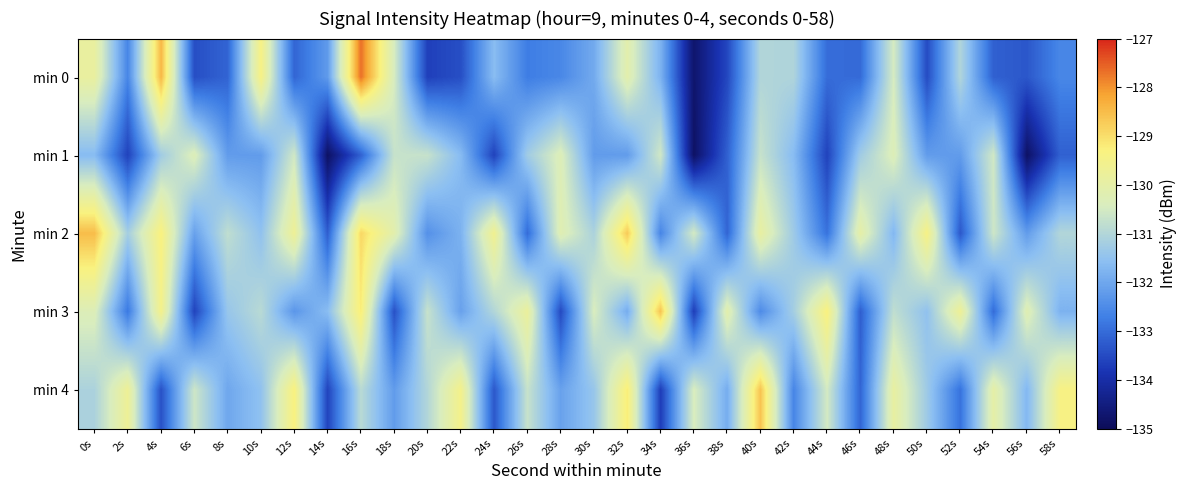

How many categories are shown in the chart?

30